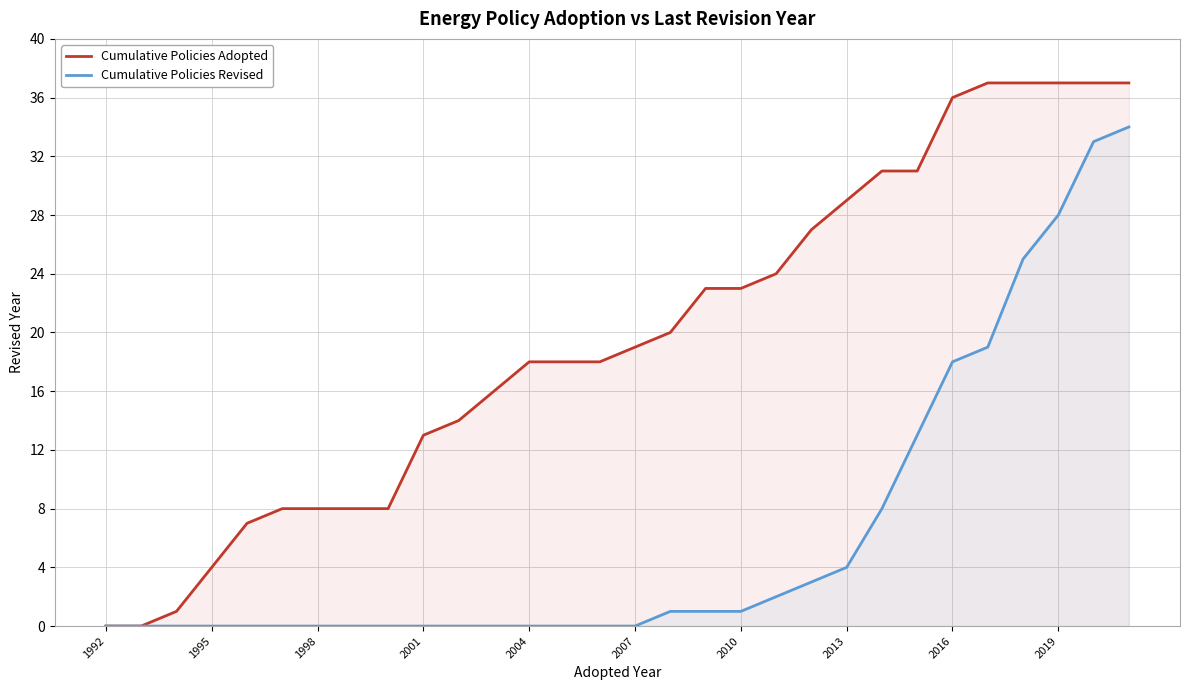

Which series has the largest total across all categories?

Cumulative Policies Adopted